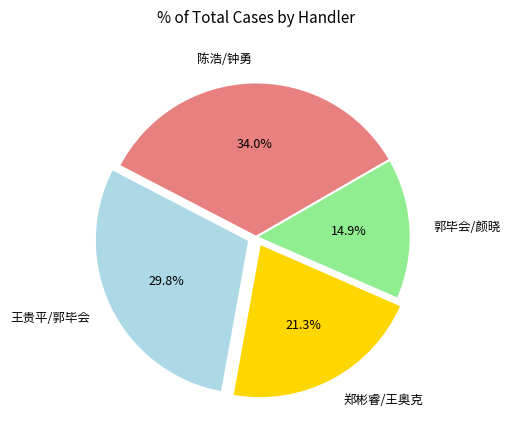

How many segments does this pie chart have?

4